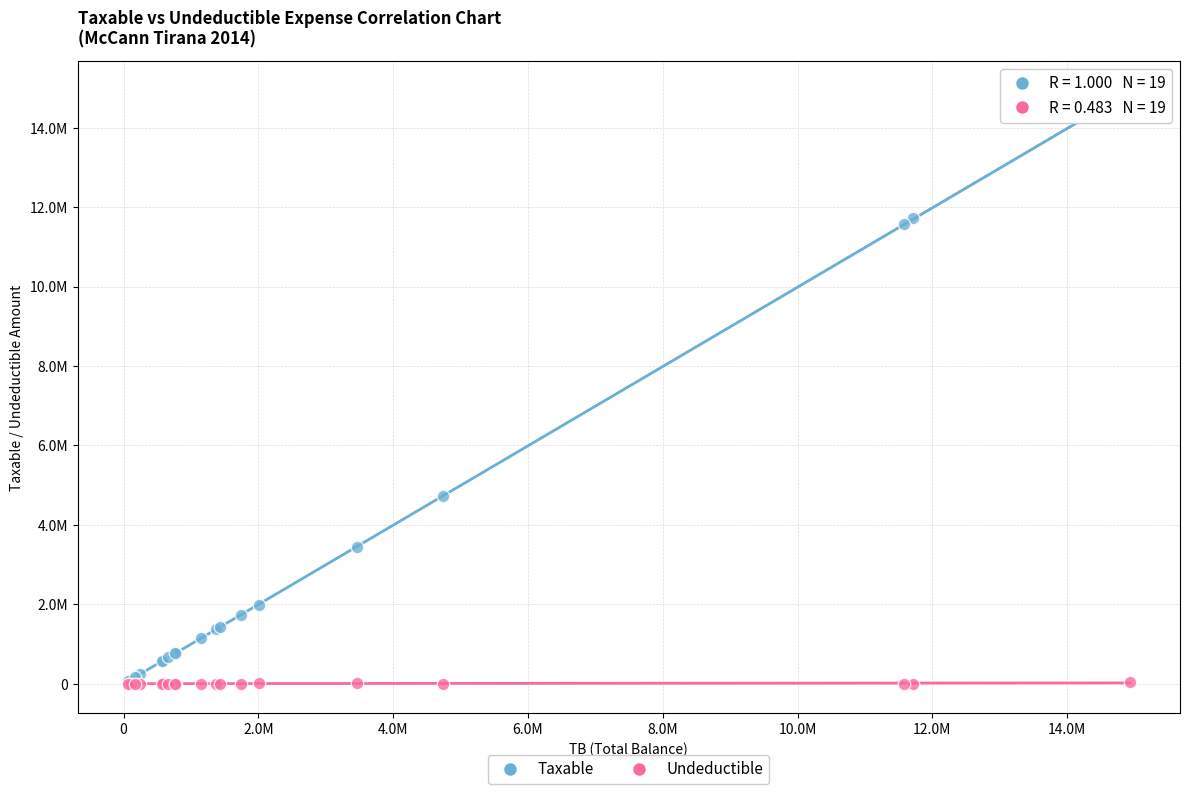

What are all the series names shown in the legend?

Taxable, Undeductible